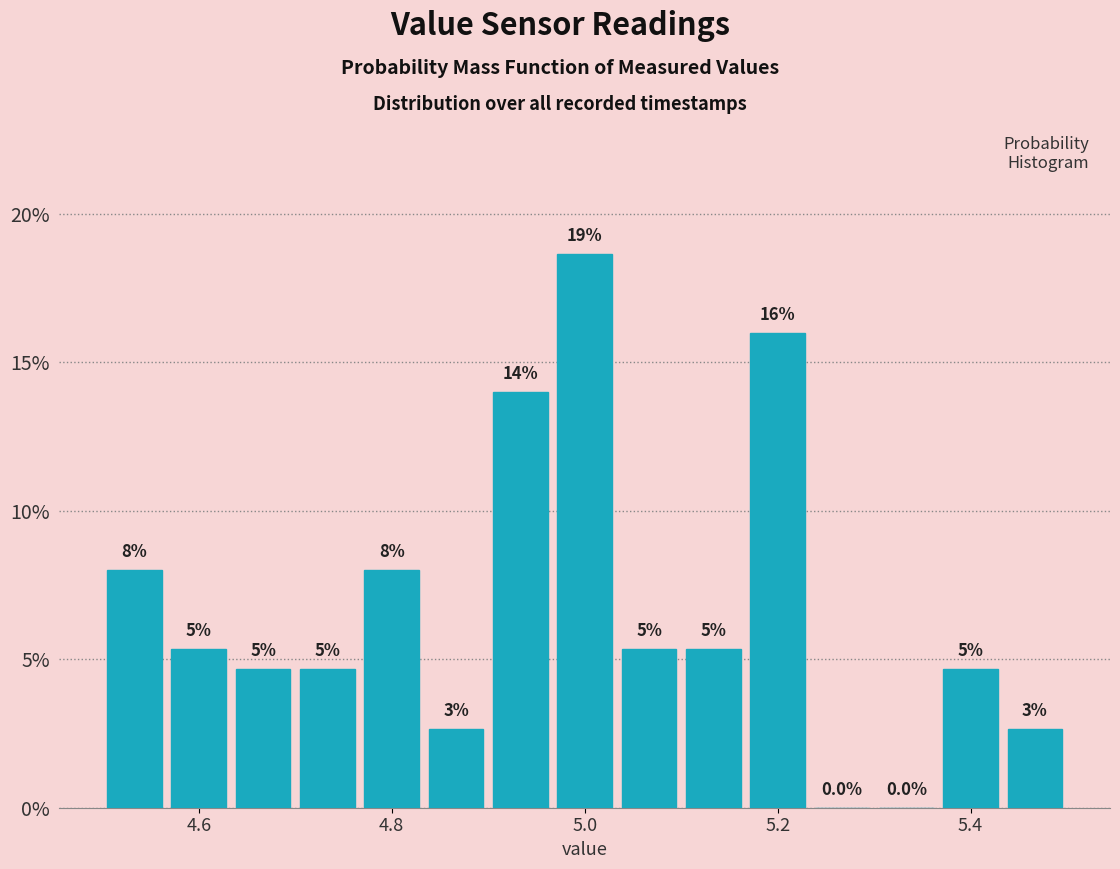

Read against the x-axis, roughly where is the centre of the tallest bar?

5.00